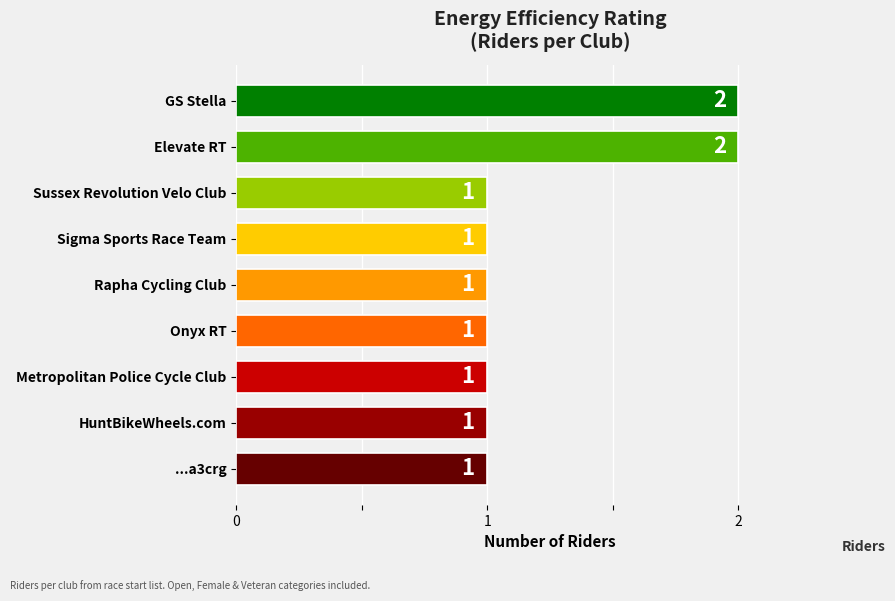

What is the sum of all values?

11